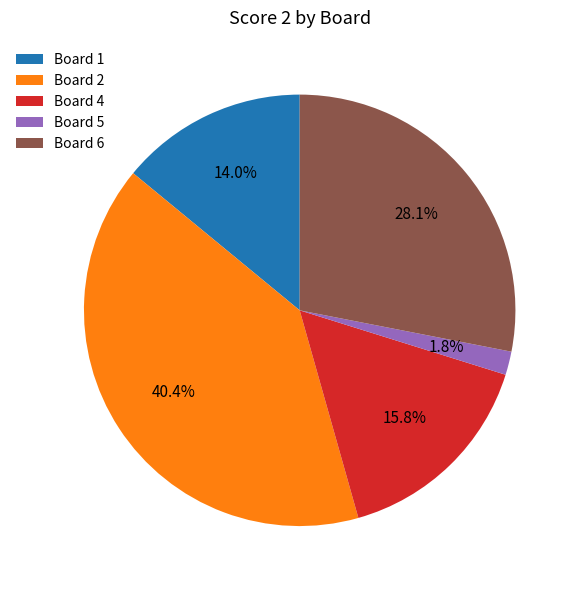

To the nearest percent, what portion does Board 4 represent?

16%